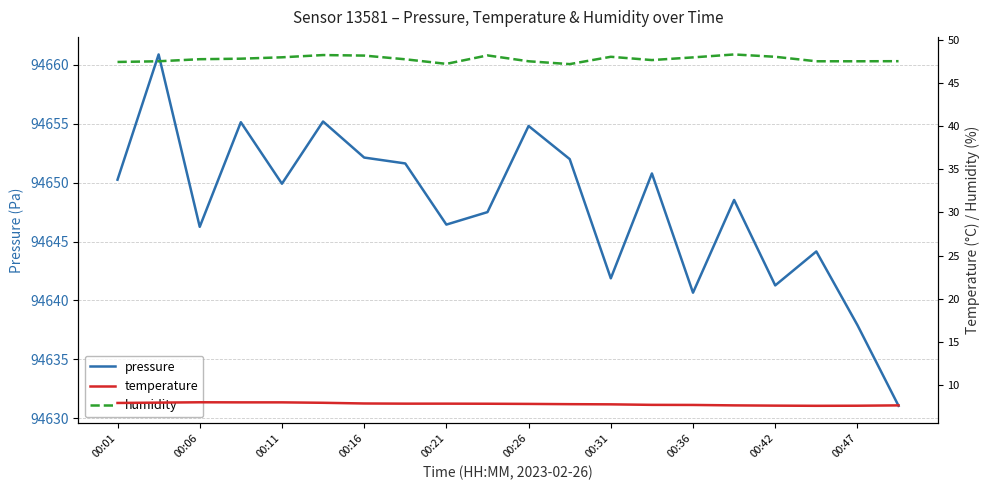

What is the maximum value shown in the chart?

94660.9